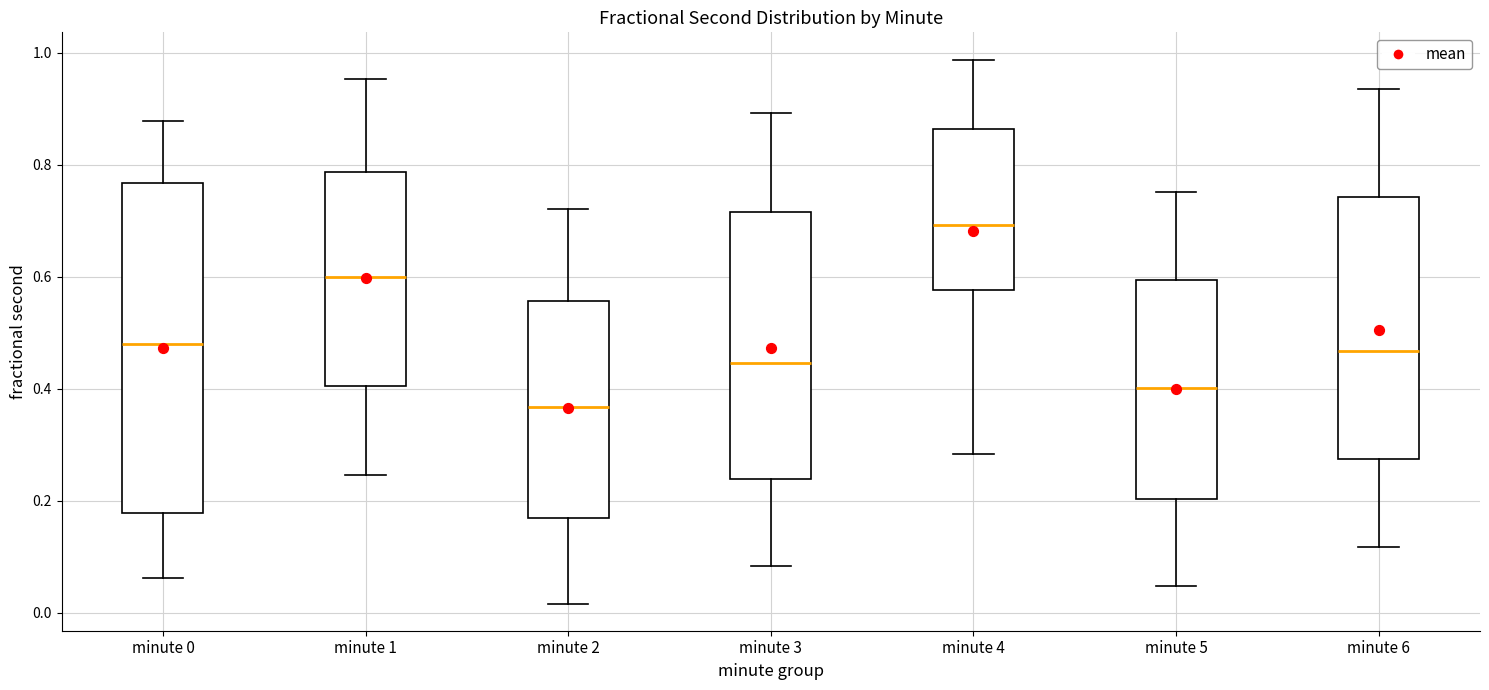

Comparing the boxes themselves (not the whiskers), which one is the tallest?

minute 0